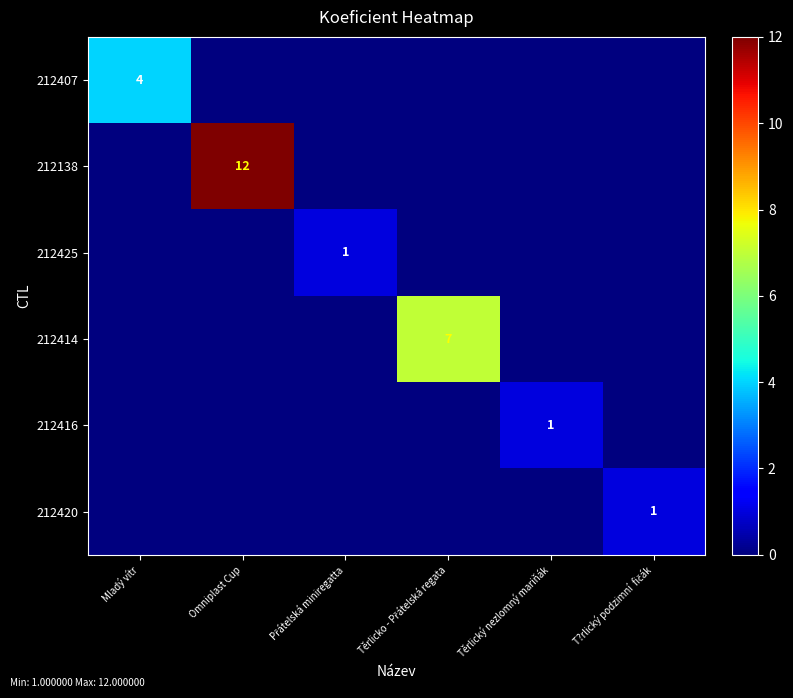

The 212416 series shows 2 at Těrlický nezlomný mariňák. True or false?

False